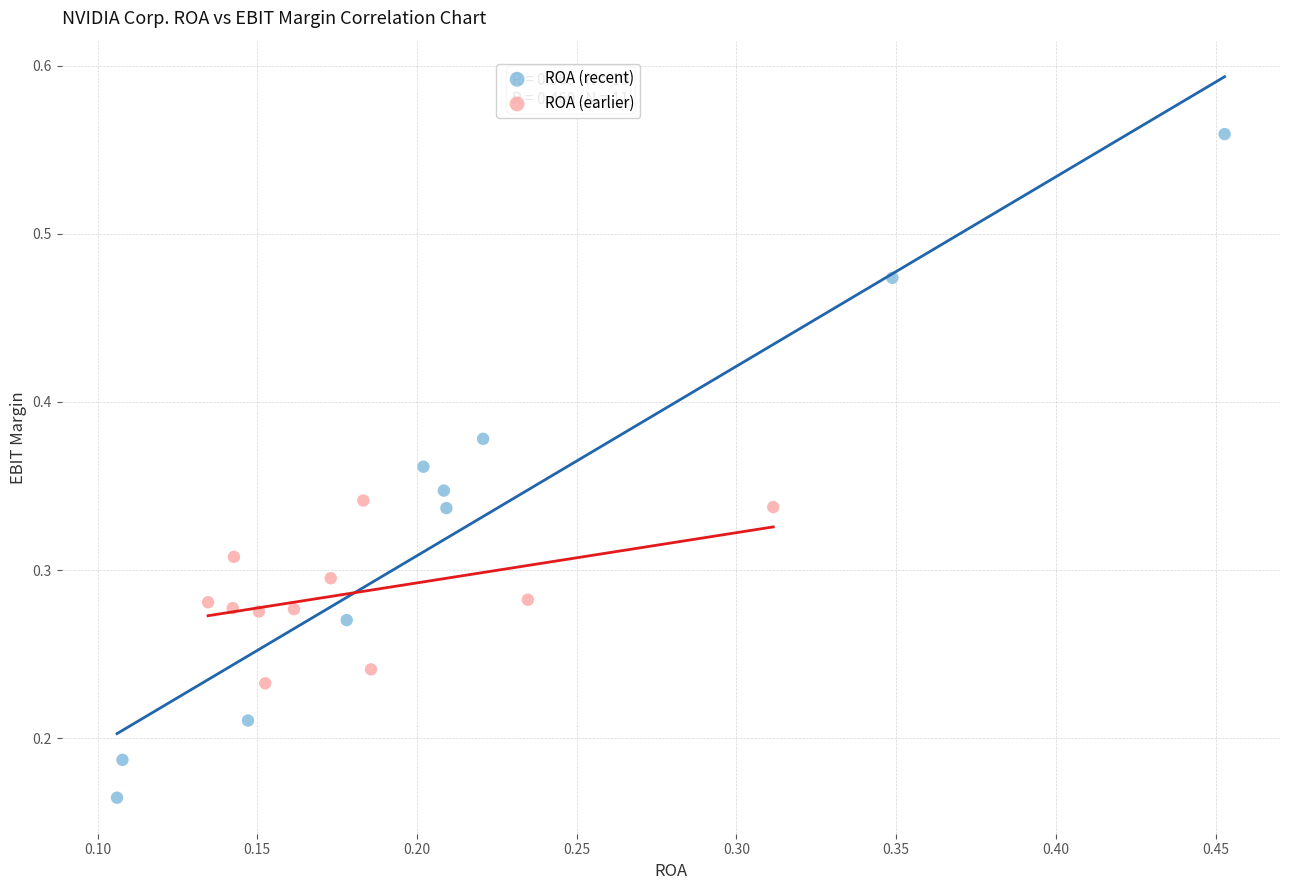

Which series contains the highest Y value?

ROA (recent)